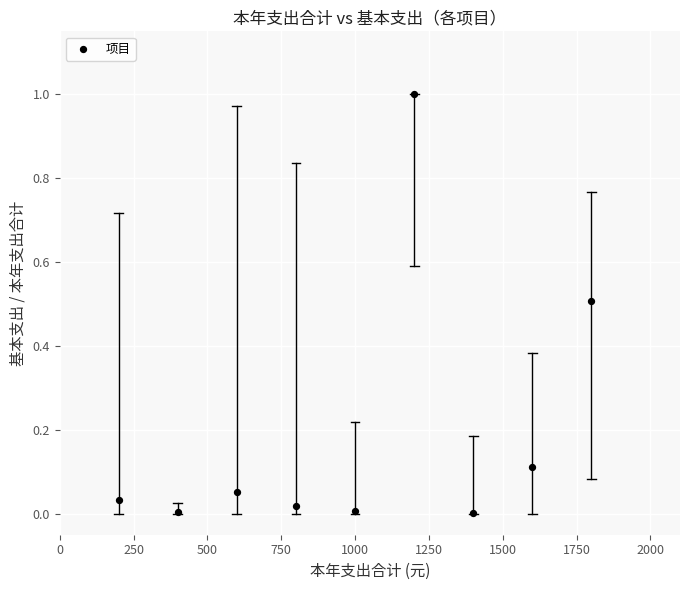

What is the average X value?

1000.0